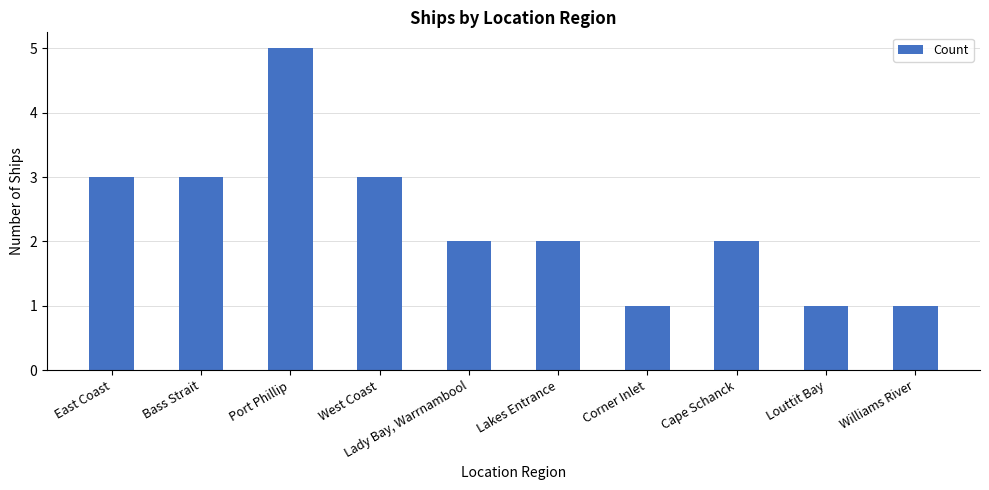

Count the number of data series in this chart.

1